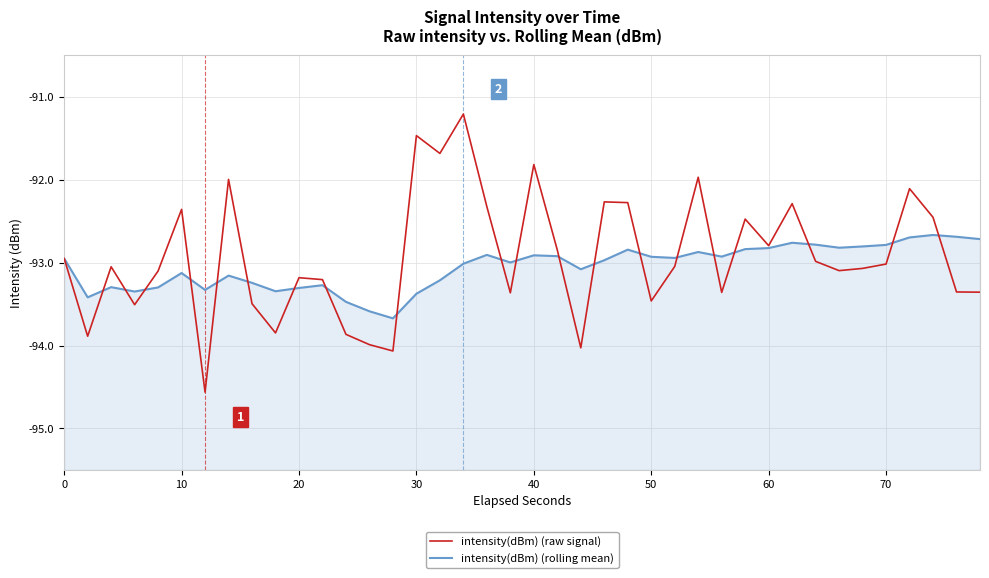

Does the chart have visible grid lines?

Yes